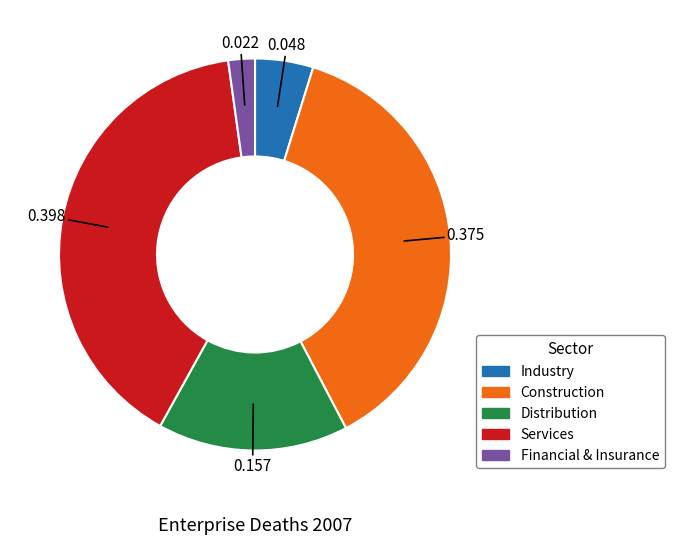

What is the smallest slice in the pie chart?

Financial & Insurance